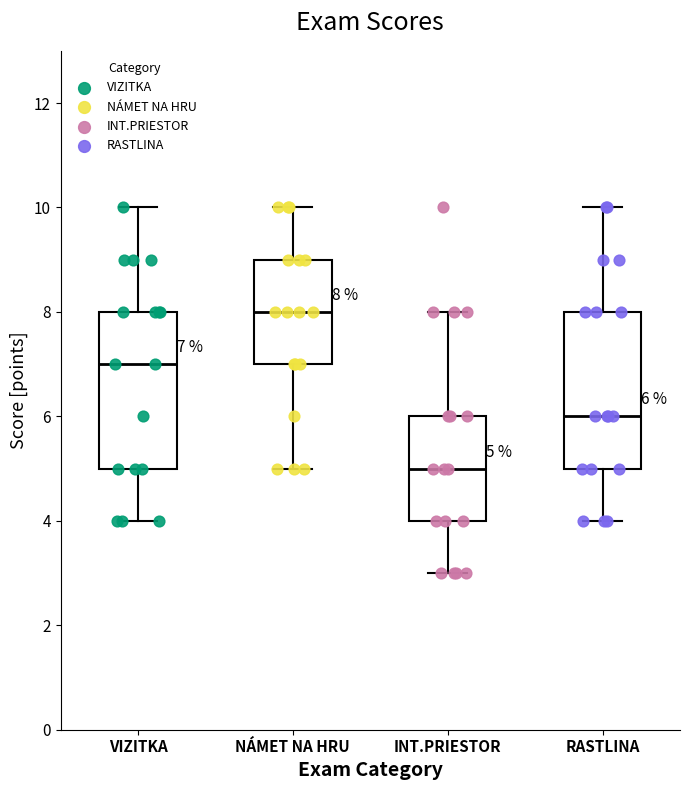

Which box has the lowest median line?

INT.PRIESTOR